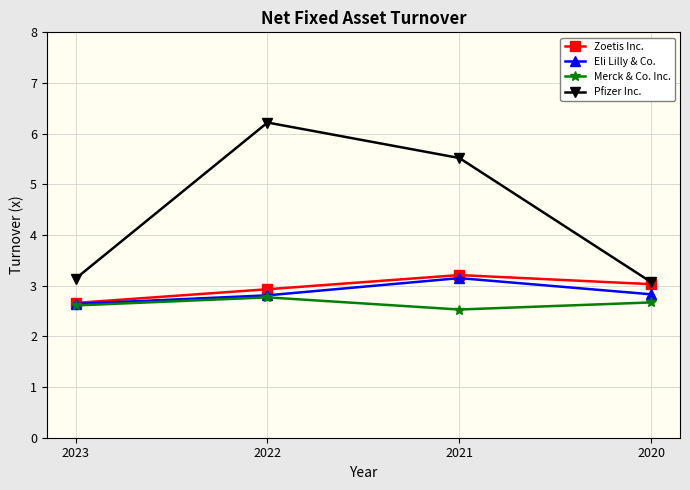

True or false: Eli Lilly & Co. and Pfizer Inc. cross at least once.

False